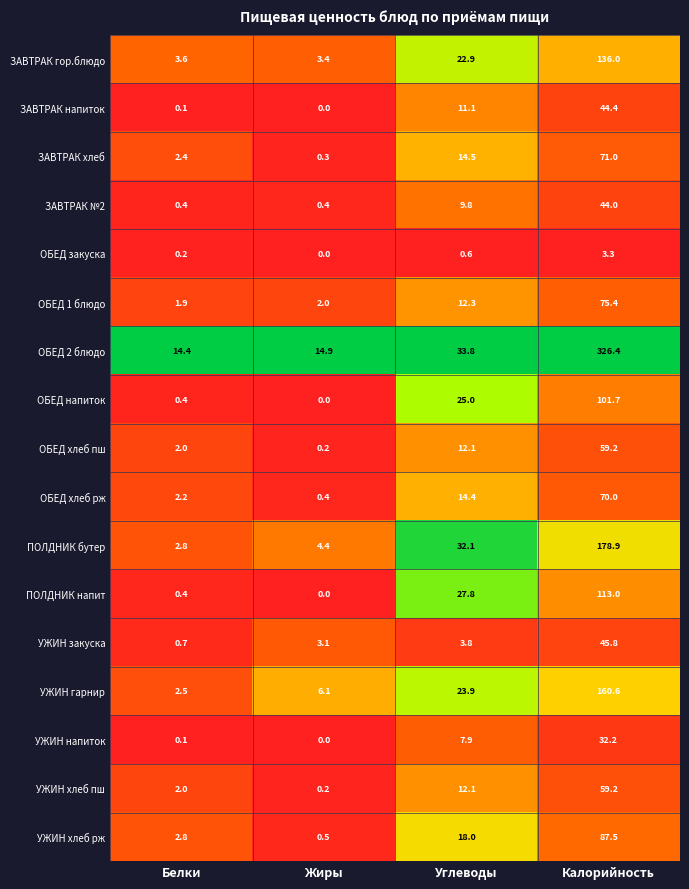

List the labels in order of ОБЕД закуска value, largest first.

Калорийность, Углеводы, Белки, Жиры